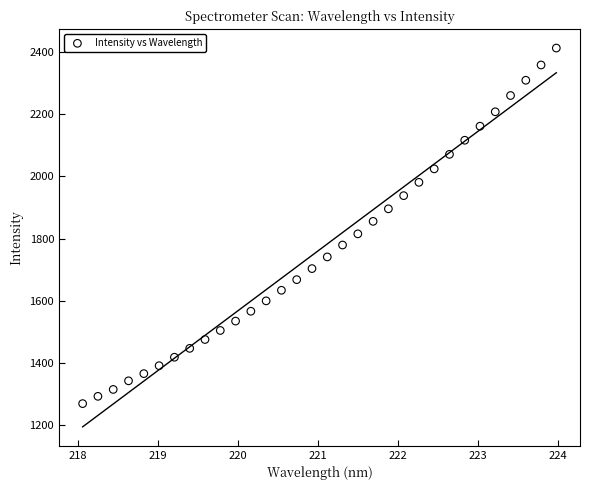

What is the range of Y values (max minus min)?

1145.7